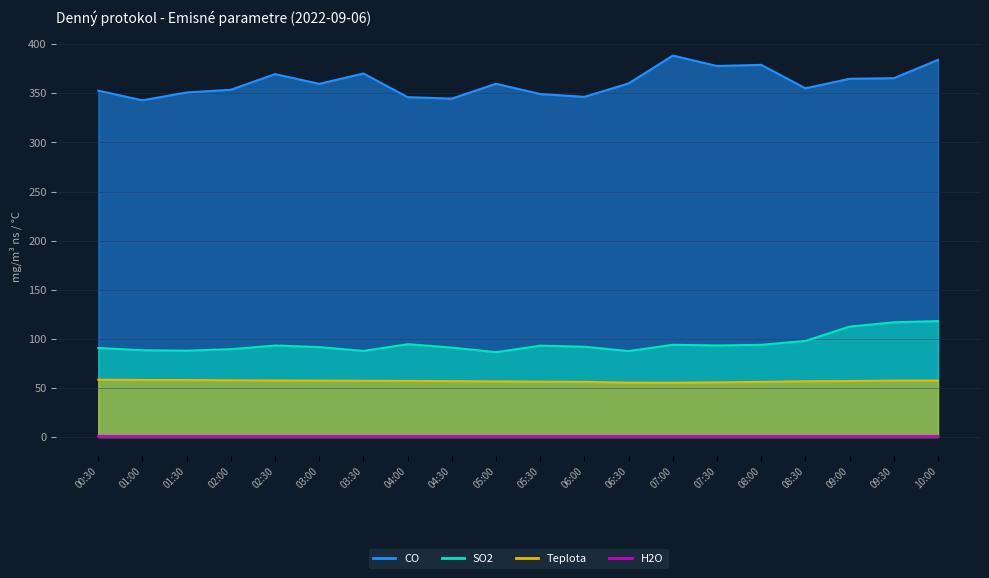

True or false: CO and Teplota cross at least once.

False